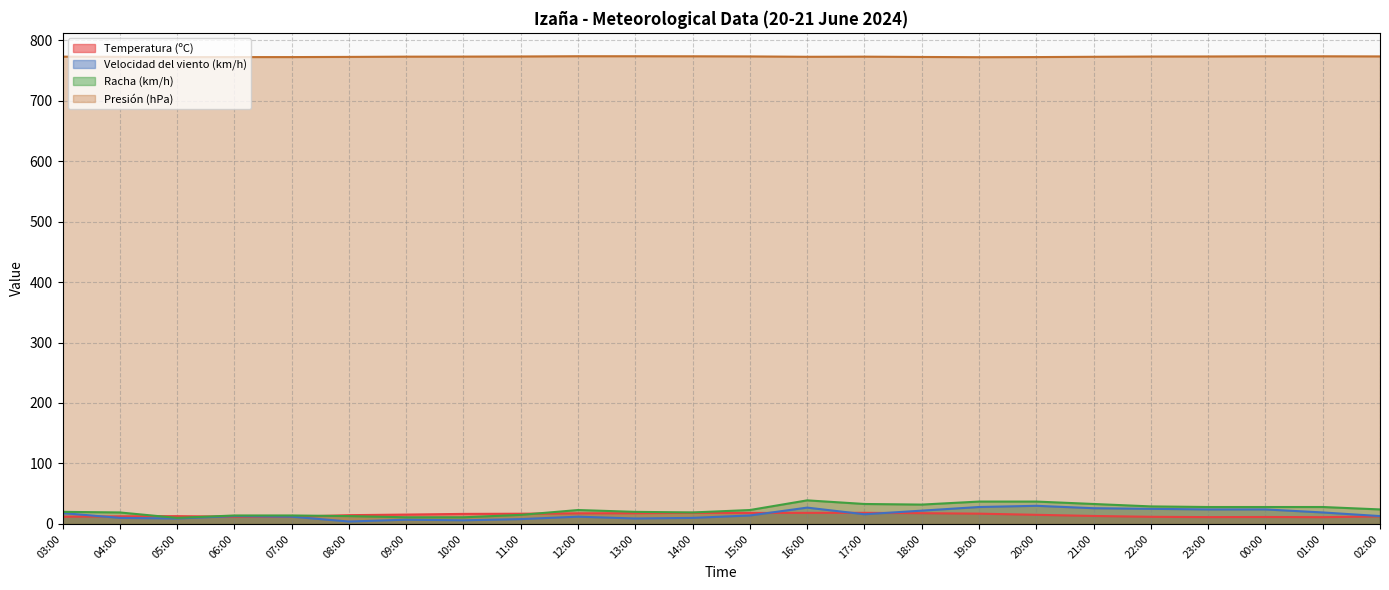

What is the difference between the Racha (km/h) values at 20:00 and 04:00?

18.0